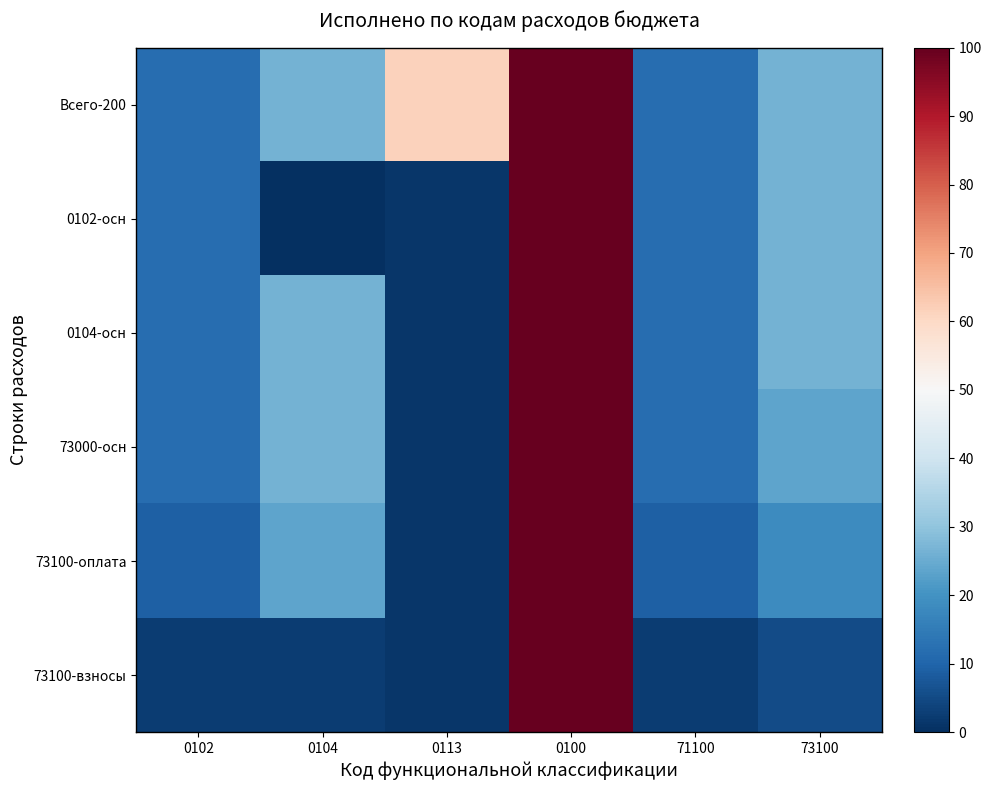

Reading left to right, list all the values displayed in this chart.

Всего-200: 0102=12.0	0104=26.2	0113=61.7	0100=100.0	71100=12.0	73100=26.2
0102-осн: 0102=12.0	0104=0.0	0113=1.6	0100=100.0	71100=12.0	73100=26.2
0104-осн: 0102=12.0	0104=26.2	0113=1.6	0100=100.0	71100=12.0	73100=26.2
73000-осн: 0102=12.0	0104=26.2	0113=1.6	0100=100.0	71100=12.0	73100=23.7
73100-оплата: 0102=9.3	0104=23.7	0113=1.6	0100=100.0	71100=9.3	73100=18.4
73100-взносы: 0102=2.7	0104=2.4	0113=1.6	0100=100.0	71100=2.7	73100=5.3